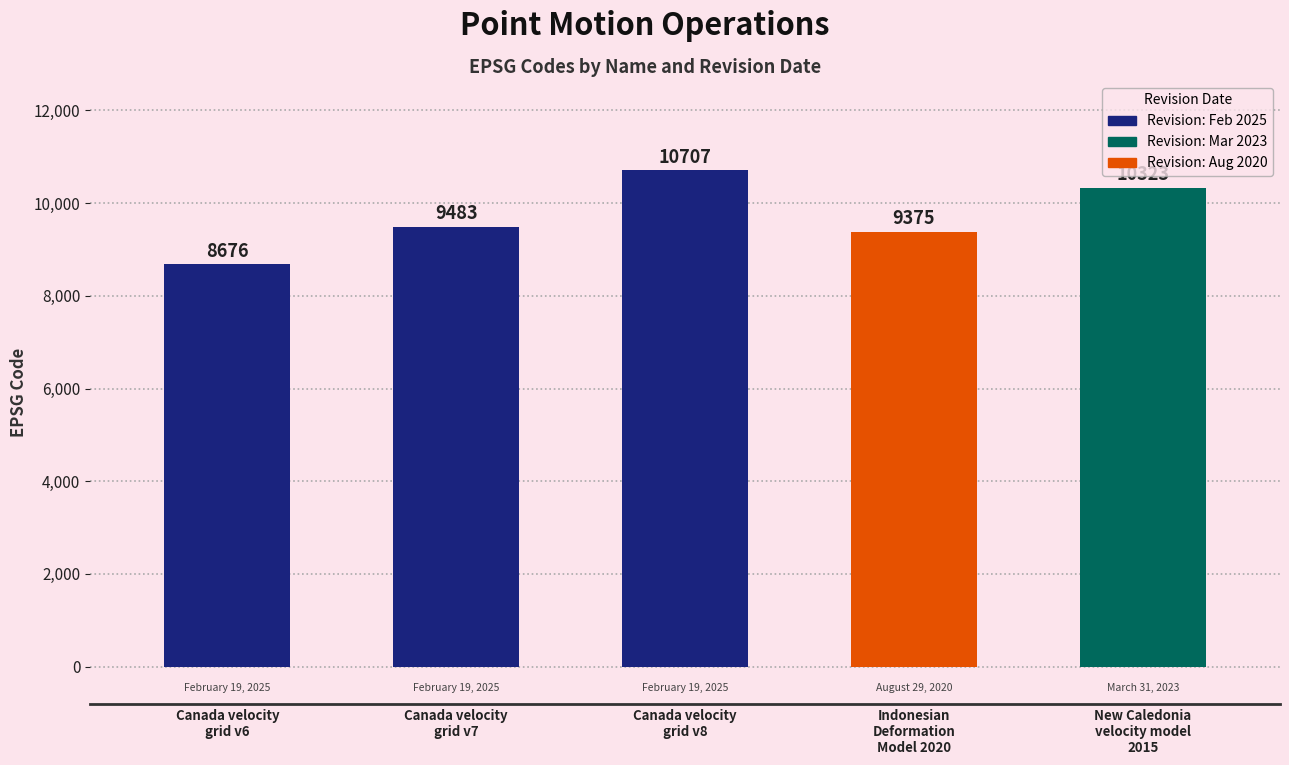

Rank the categories by value from highest to lowest.

Canada velocity
grid v8, New Caledonia
velocity model
2015, Canada velocity
grid v7, Indonesian
Deformation
Model 2020, Canada velocity
grid v6